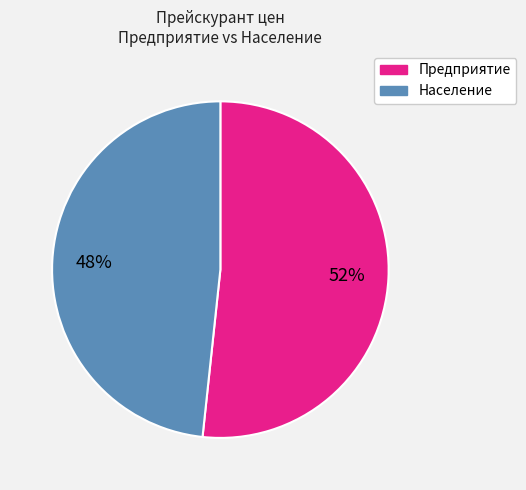

To the nearest percent, what is the average slice percentage?

50%